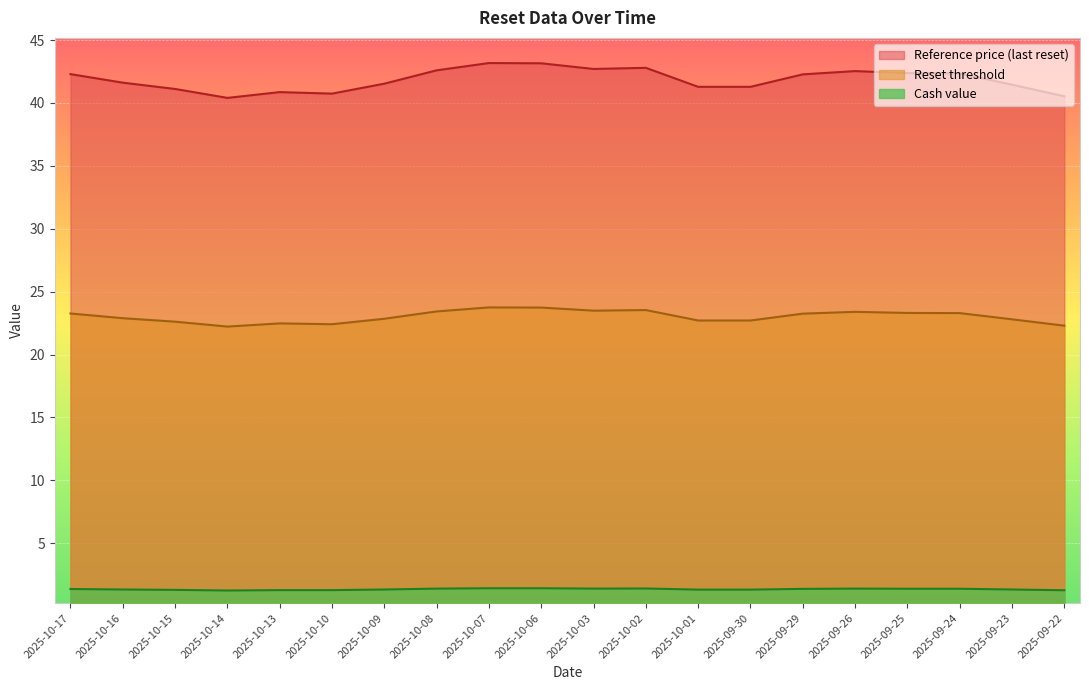

True or false: Cash value and Reset threshold cross at least once.

False